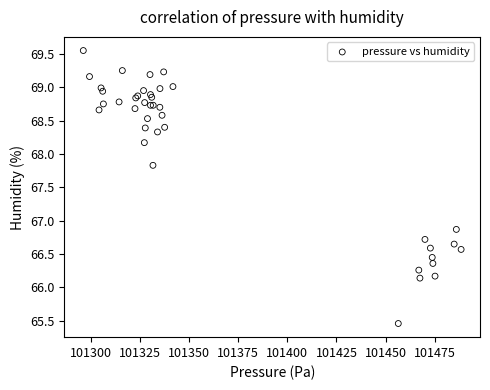

What Y value in the scatter plot is closest to 67?

66.9